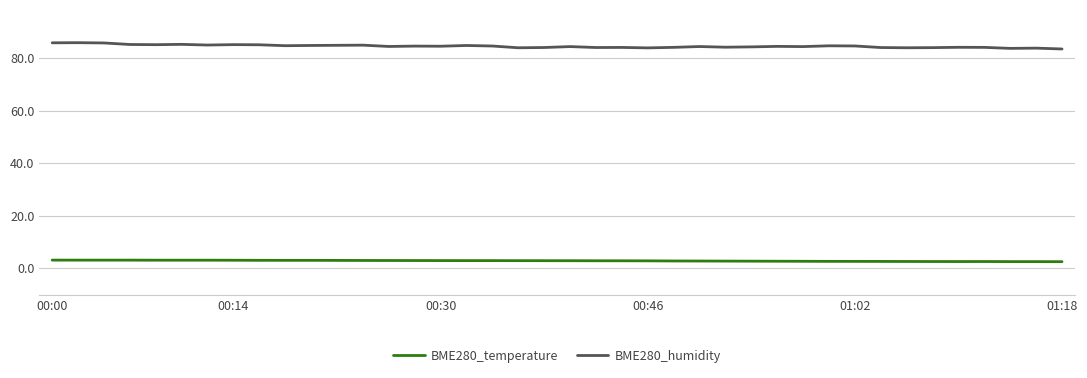

What is the maximum value for BME280_temperature?

3.0